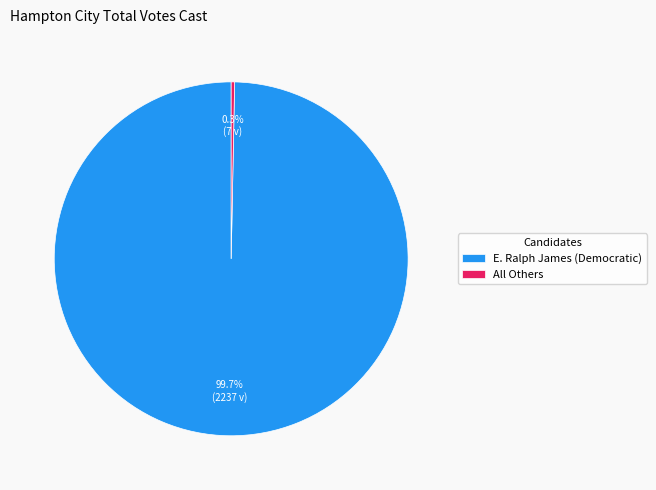

Between E. Ralph James (Democratic) and All Others, which is larger?

E. Ralph James (Democratic)